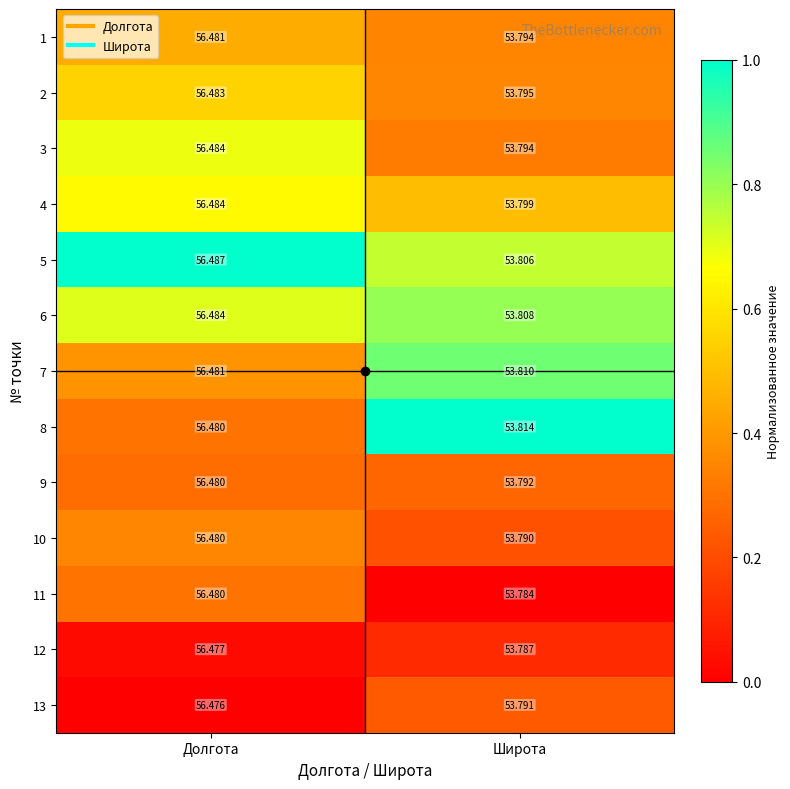

At which category is the sum across all series the highest?

Долгота